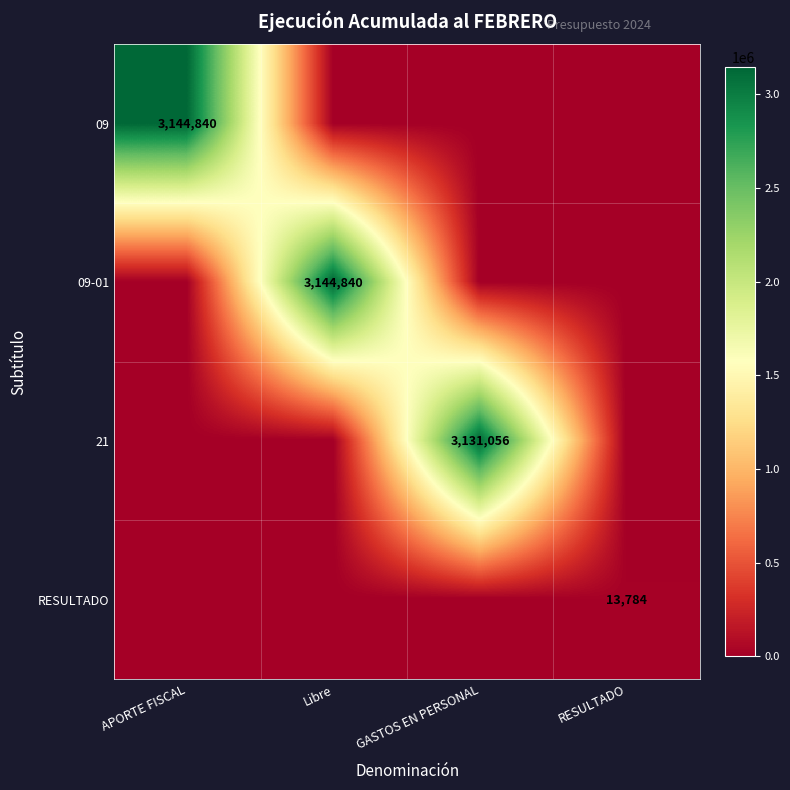

How many categories are shown in the chart?

4